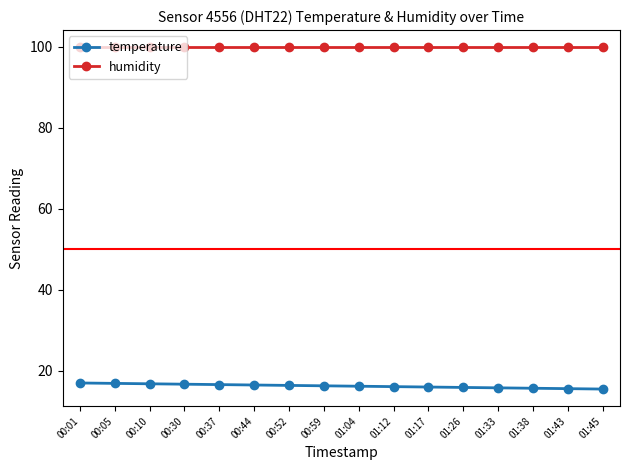

What is the total value across all series at 01:04?

116.1